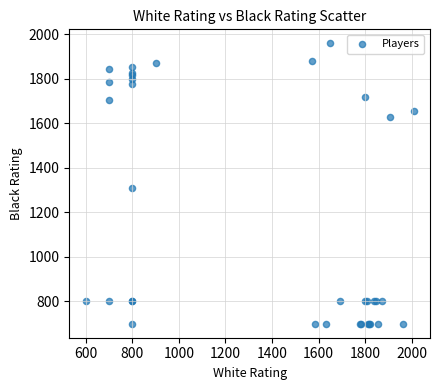

What Y value in the scatter plot is closest to 1330?

1309